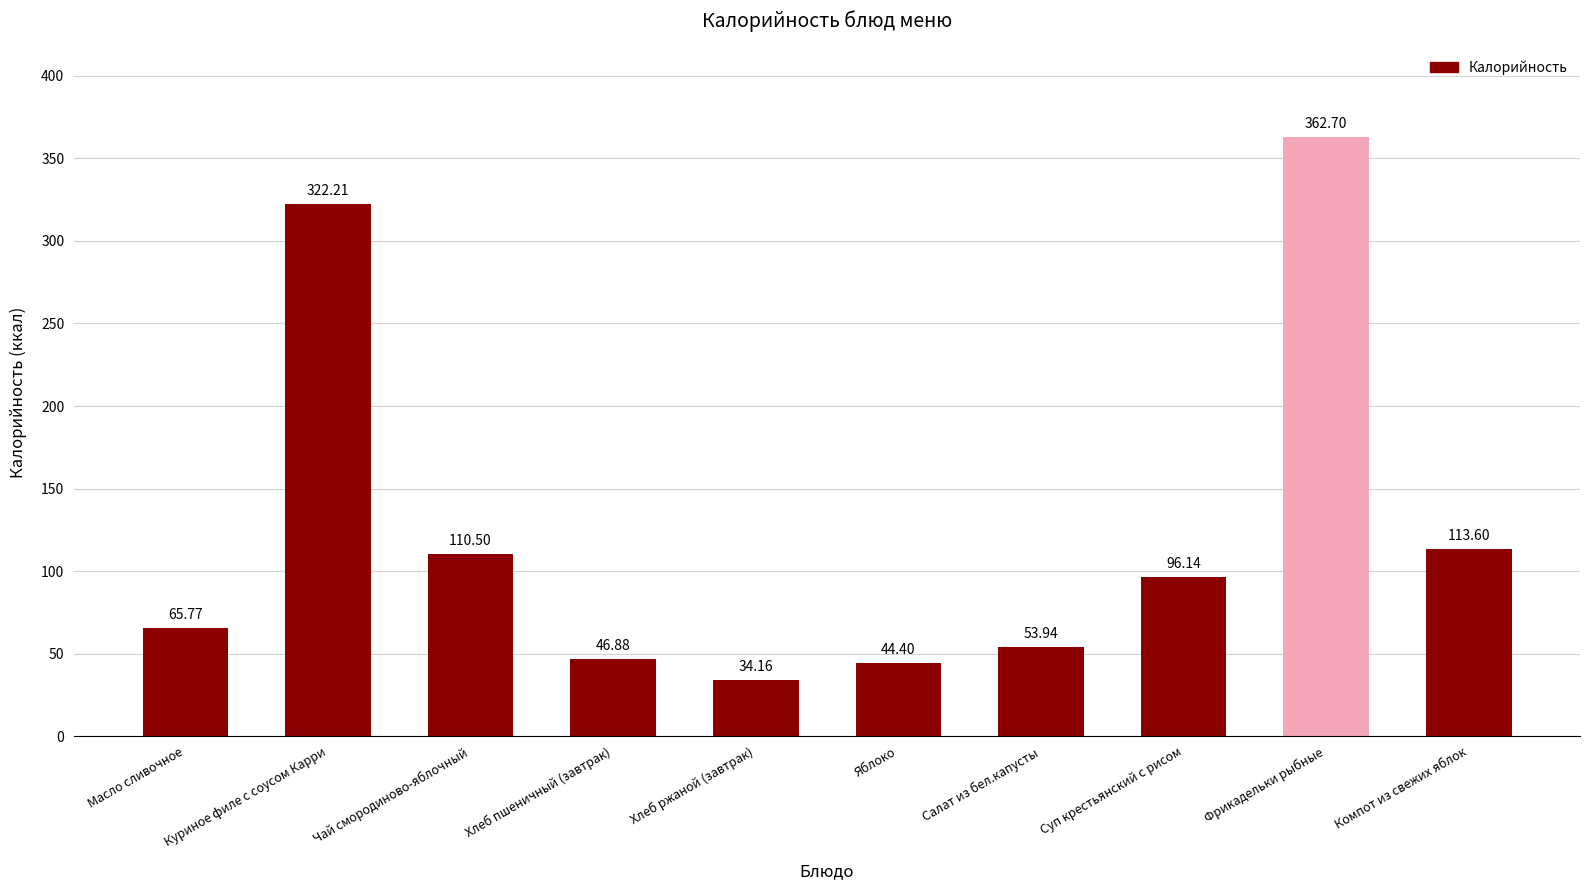

Which category has the lowest value across all series?

Хлеб ржаной (завтрак)